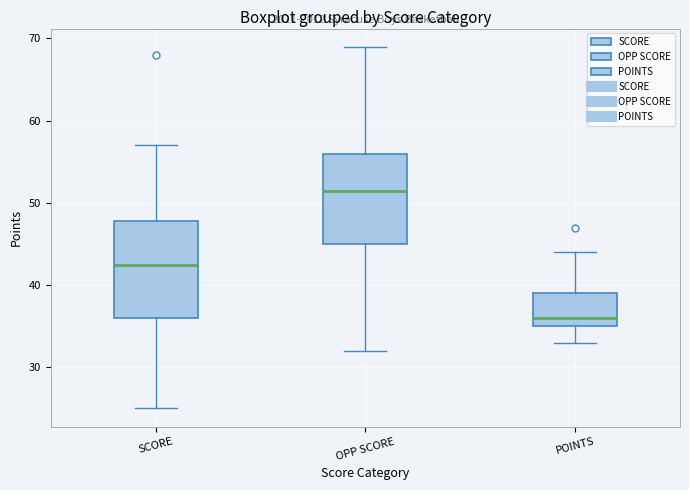

Reading left to right, read every box against the y-axis: the position of its median line, the range the box covers, and the ends of its whiskers. The values are not printed on the chart, so give them approximately, as read against the axis.

SCORE: median 43, box 36 to 48, whiskers 25 to 57
OPP SCORE: median 52, box 45 to 56, whiskers 32 to 69
POINTS: median 36, box 35 to 39, whiskers 33 to 44